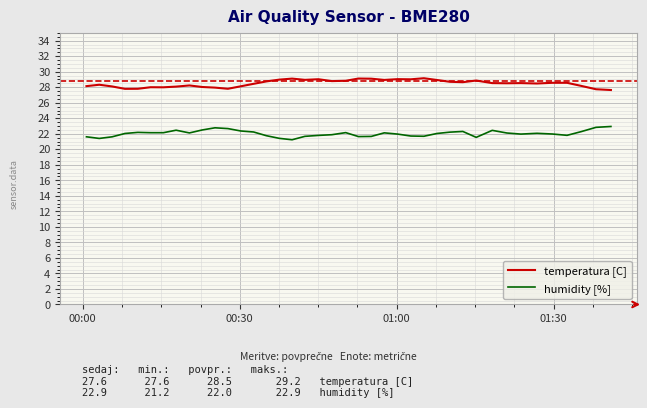

Rank the series by their maximum value, from highest to lowest.

temperatura [C], humidity [%]